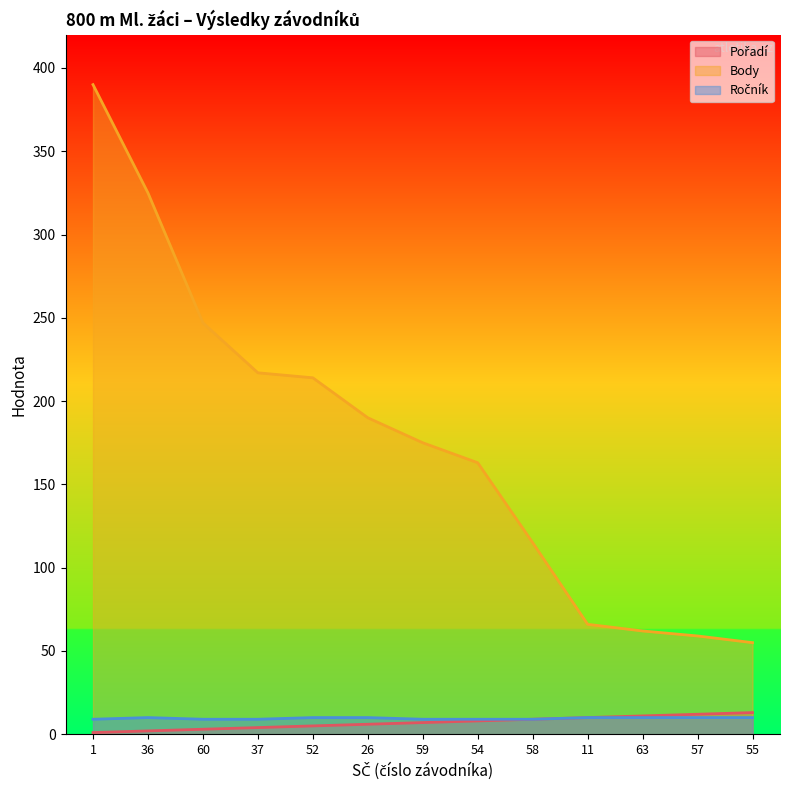

Which series changed the most between 37 and 59?

Body